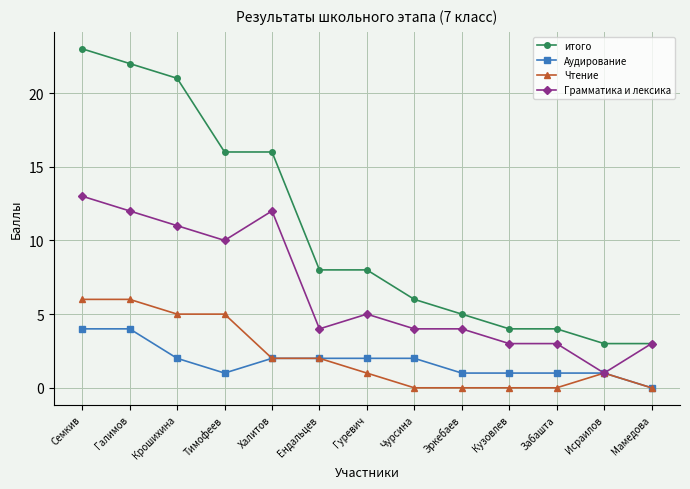

Which series has the largest range (max minus min)?

итого